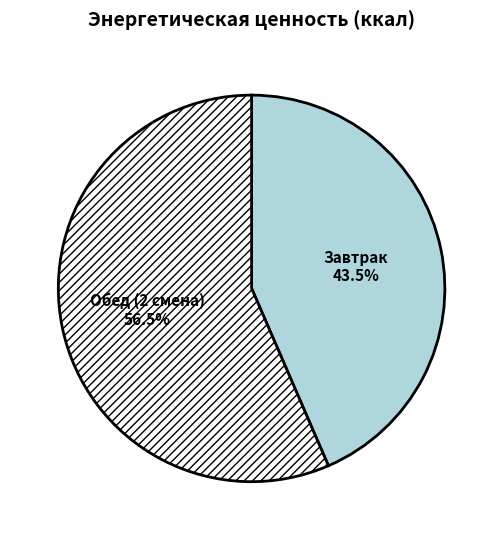

How many slices are in this pie chart?

2